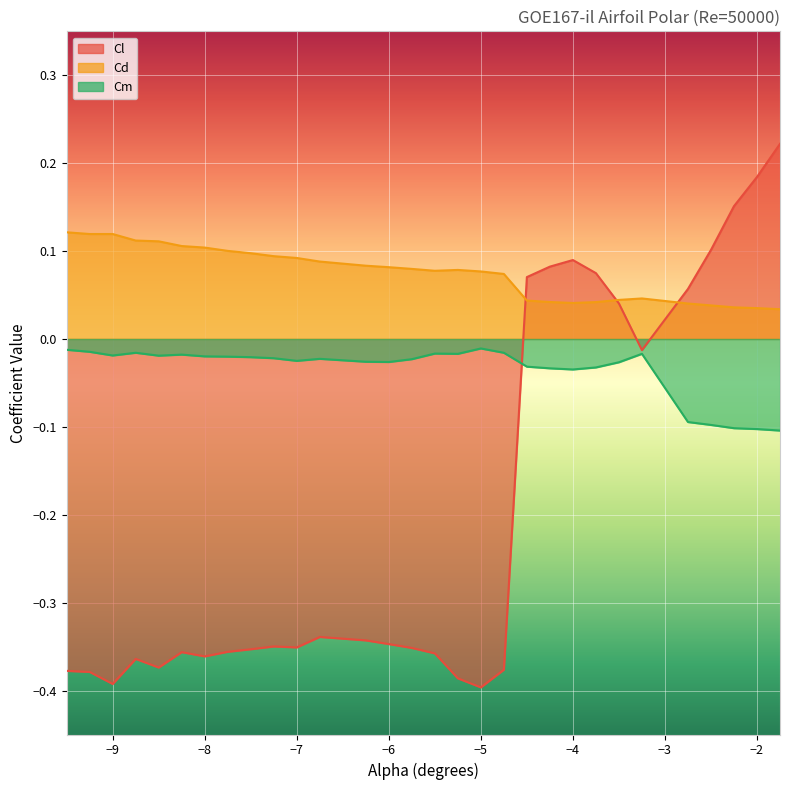

How many lines are shown in the chart?

3